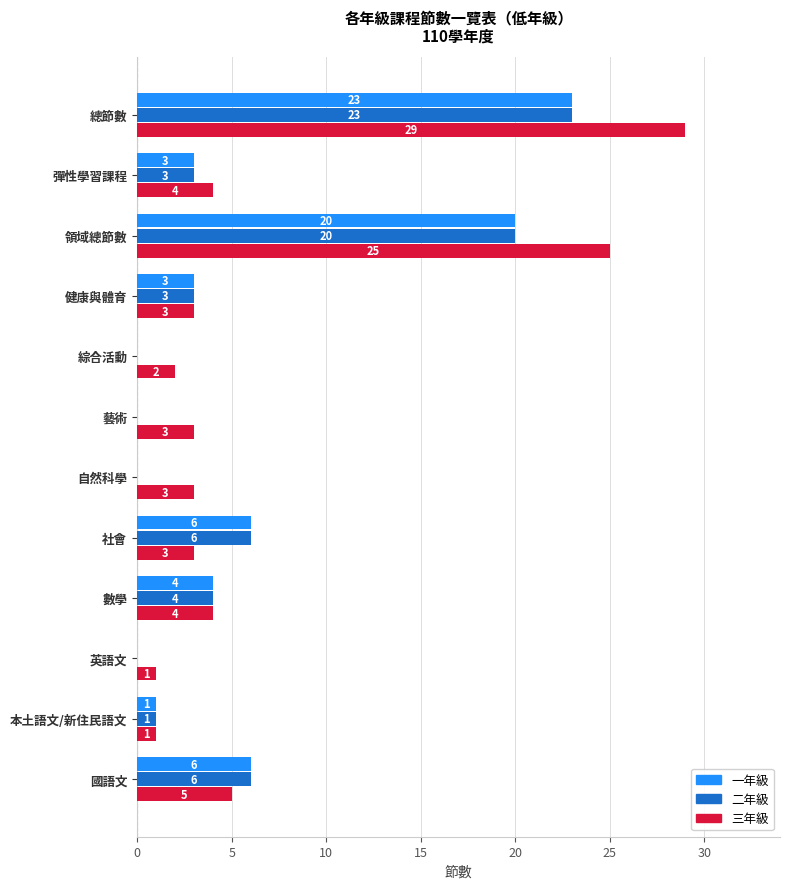

What is the greatest value displayed?

29